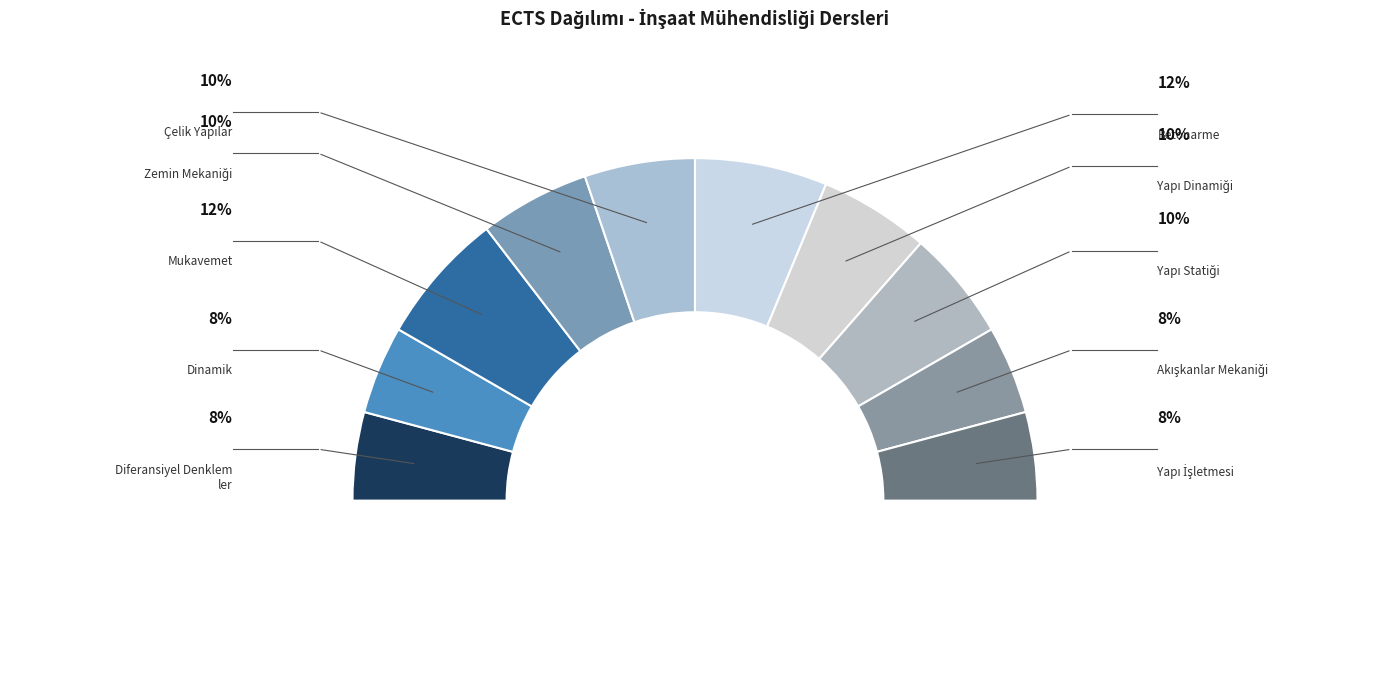

Does Akışkanlar Mekaniği account for over 50% of the chart?

No